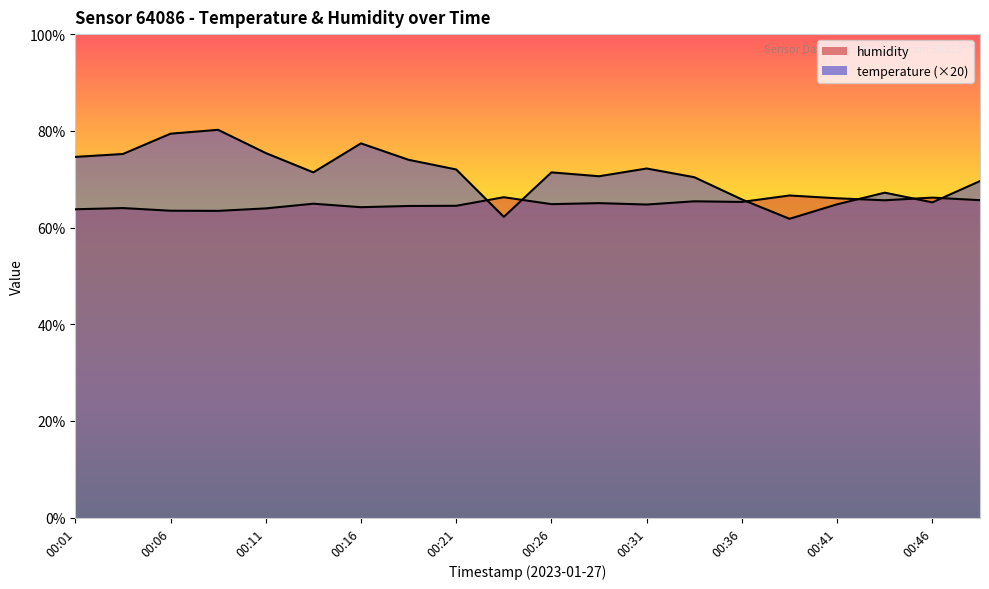

True or false: humidity and temperature intersect in this chart.

True